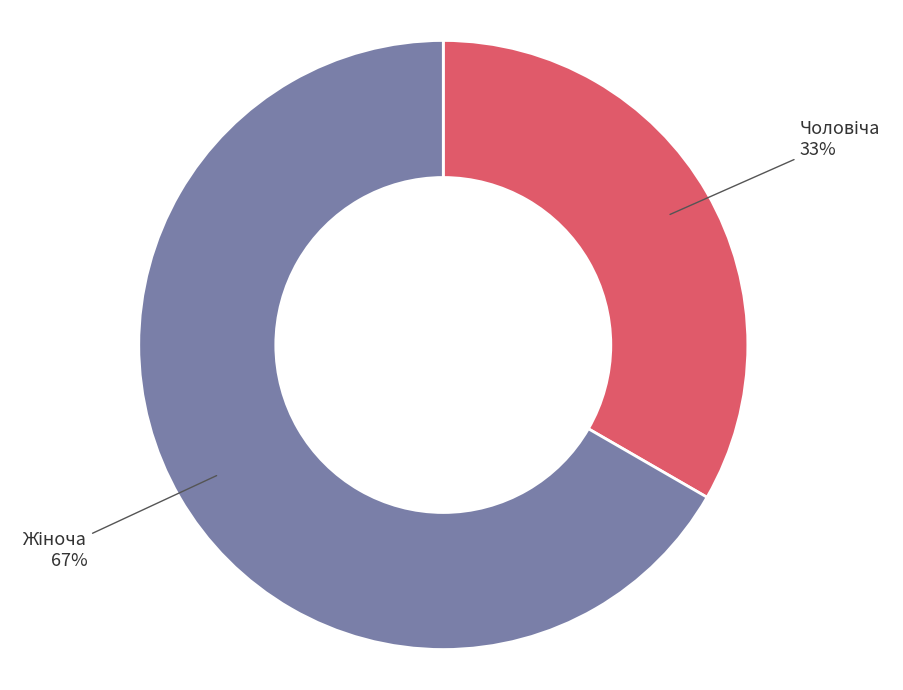

Does any single category account for the majority?

Yes